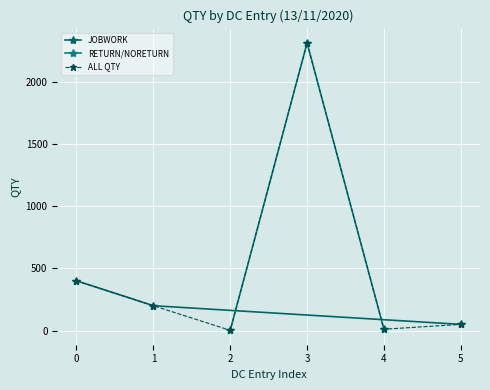

How many points are higher than both their immediate neighbors (excluding endpoints)?

1